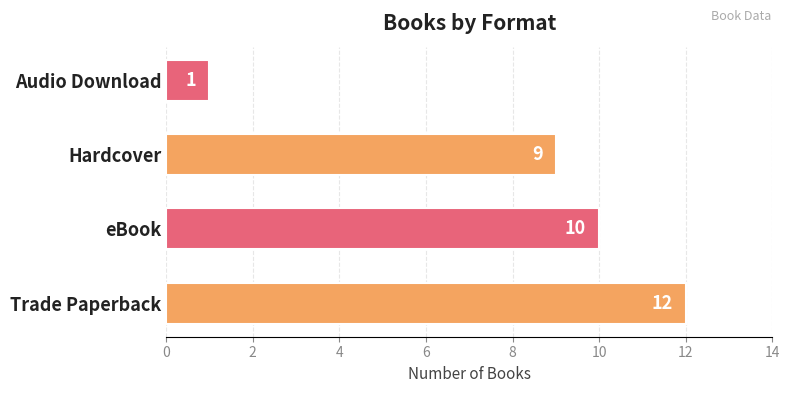

At which label is the value closest to 6?

Hardcover